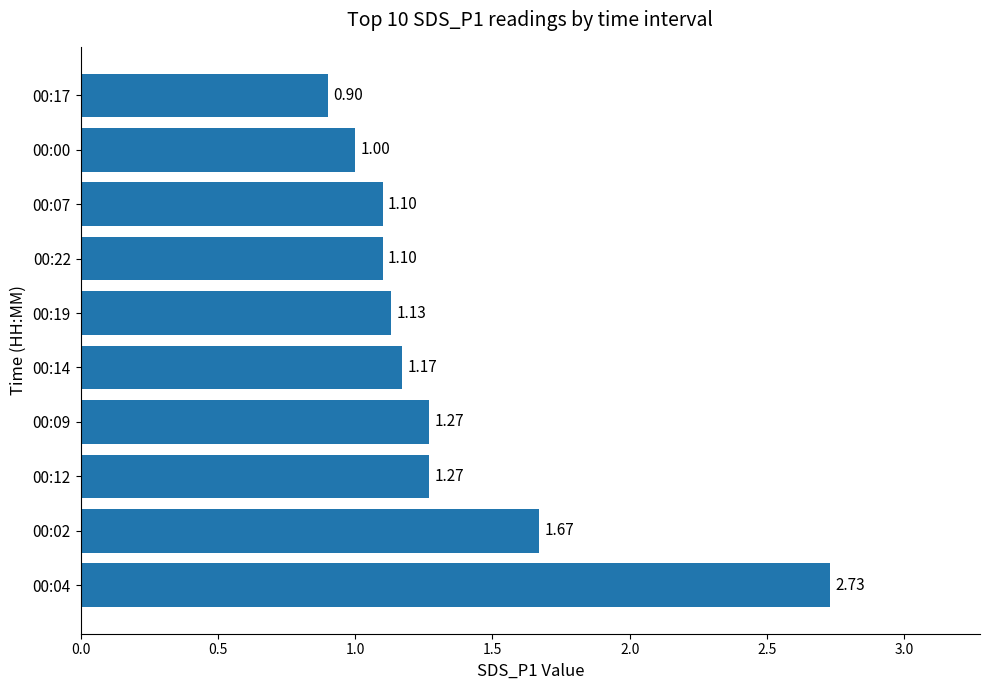

Approximately how many times larger is the value at 00:14 compared to 00:07?

1.1